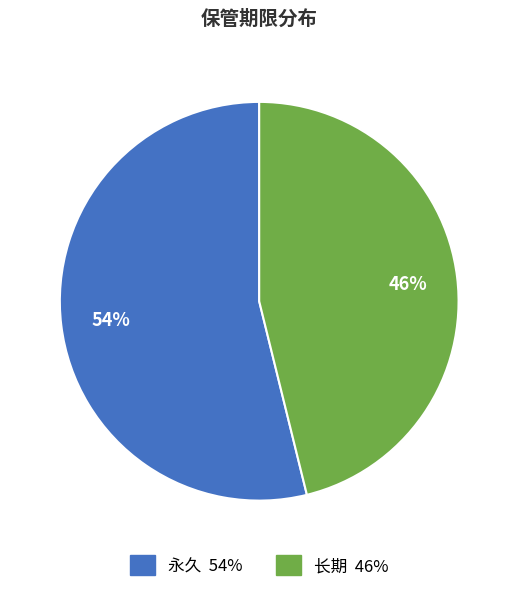

What is the majority slice?

永久